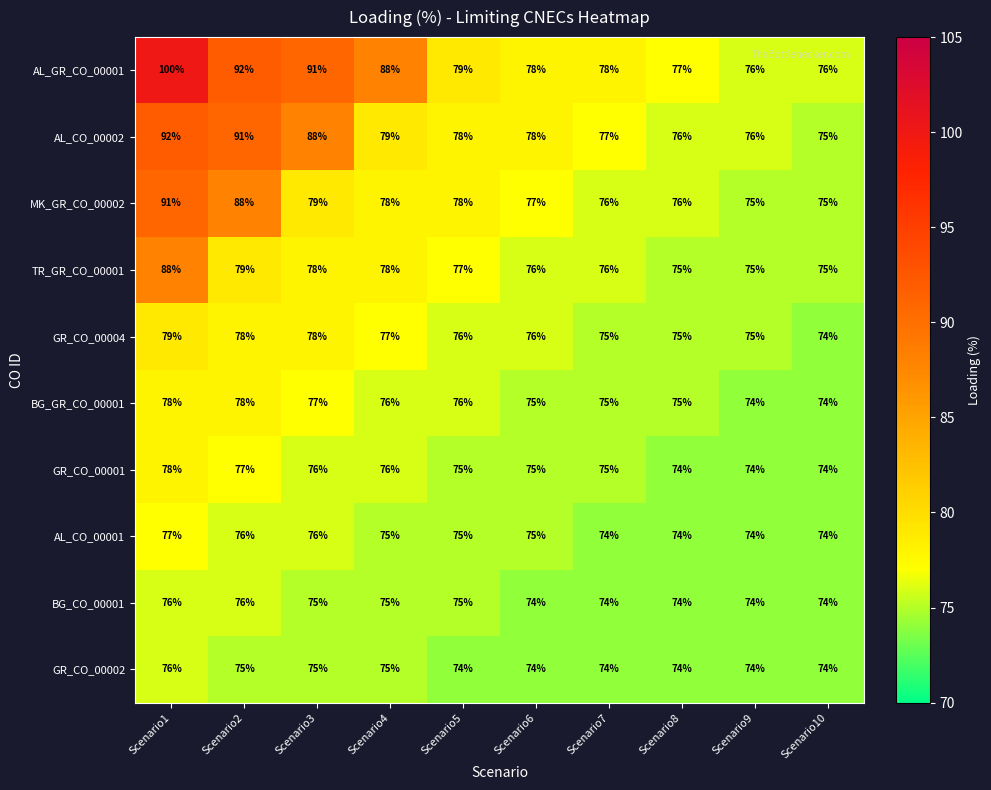

What is the total value across all series at Scenario3?

793